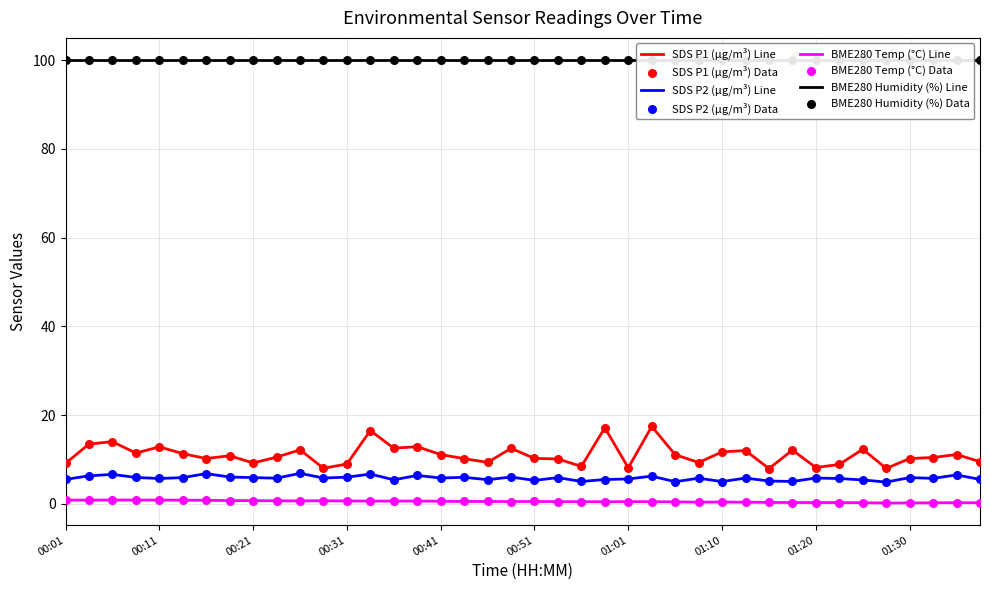

The value of SDS P1 (µg/m³) Line at 00:01 is 9.1. True or false?

True